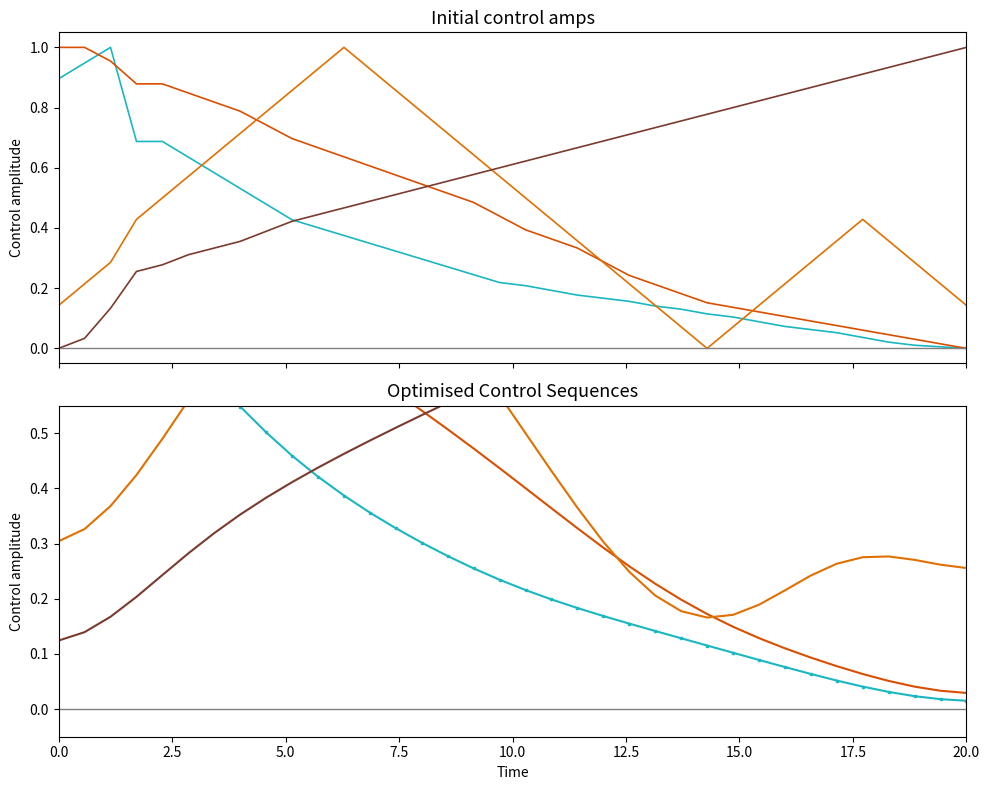

How many lines are shown in the chart?

5